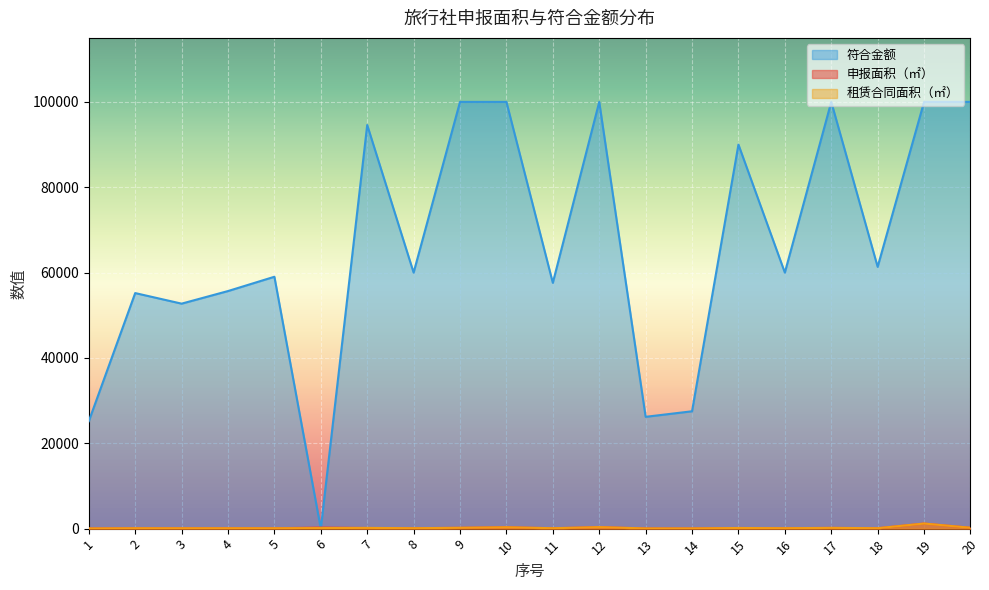

Count the number of data series in this chart.

3